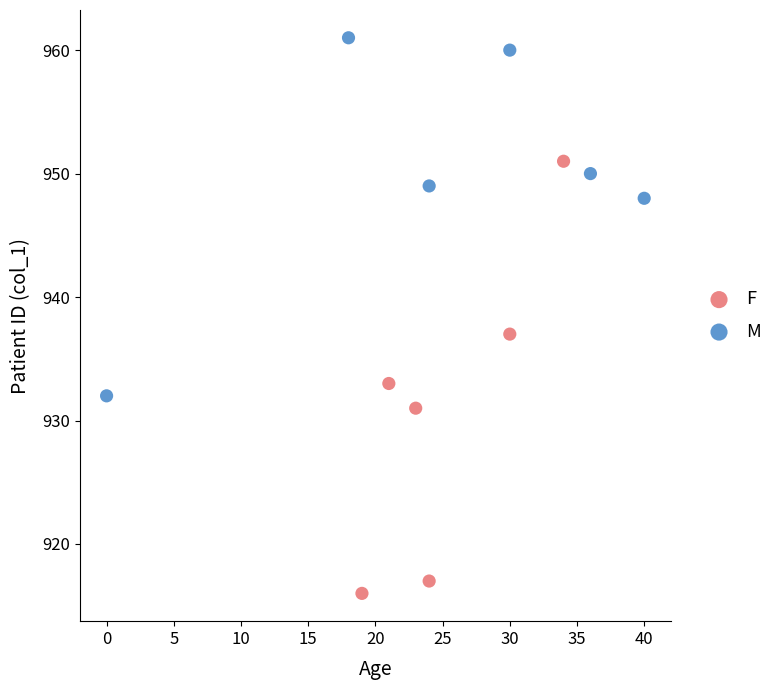

Which series has the widest spread of Y values?

F